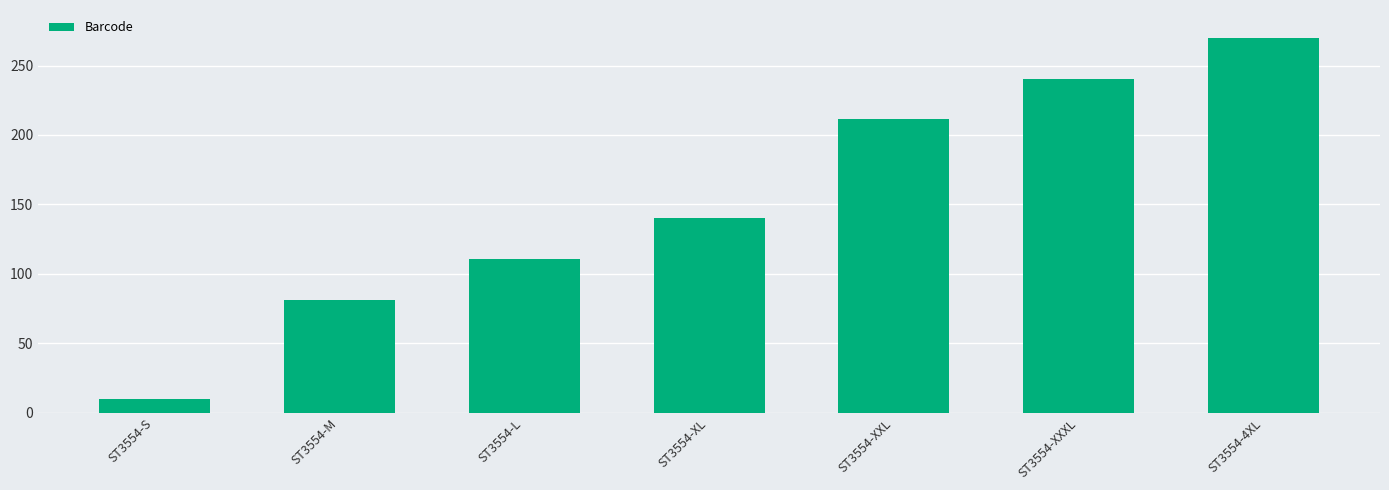

What is the difference between the second highest and second lowest values?

159.4